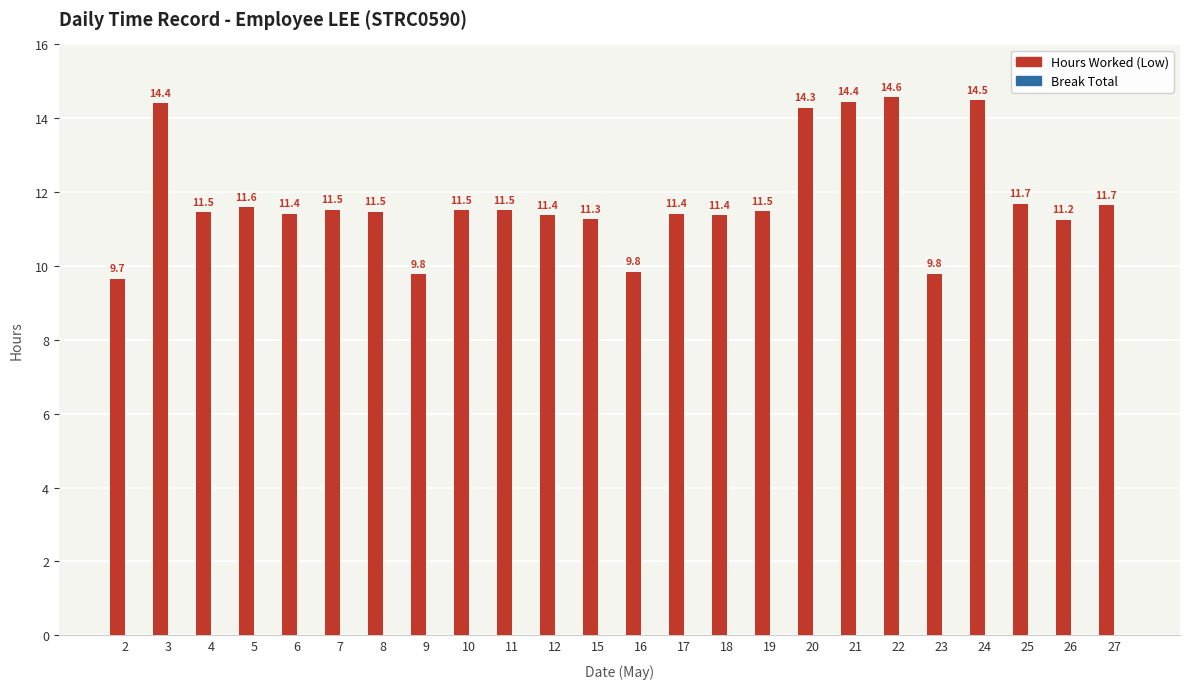

Approximately how many times larger is the value at 3 compared to 20?

1.0